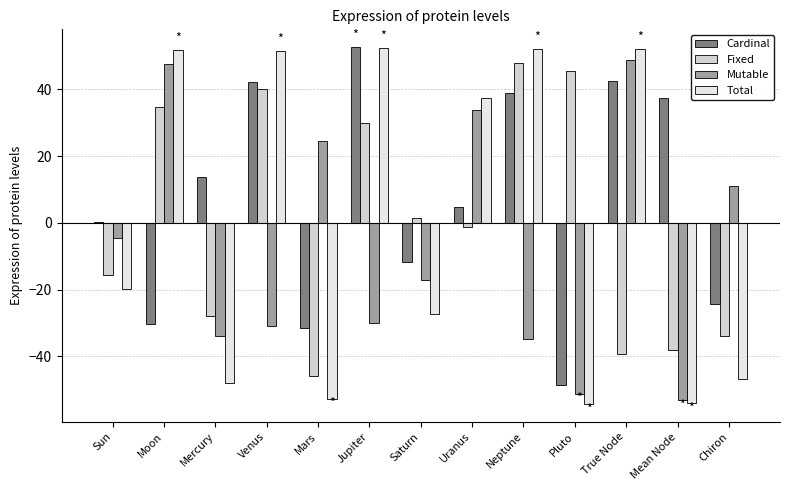

What value does the Mutable series have at Pluto?

-51.1